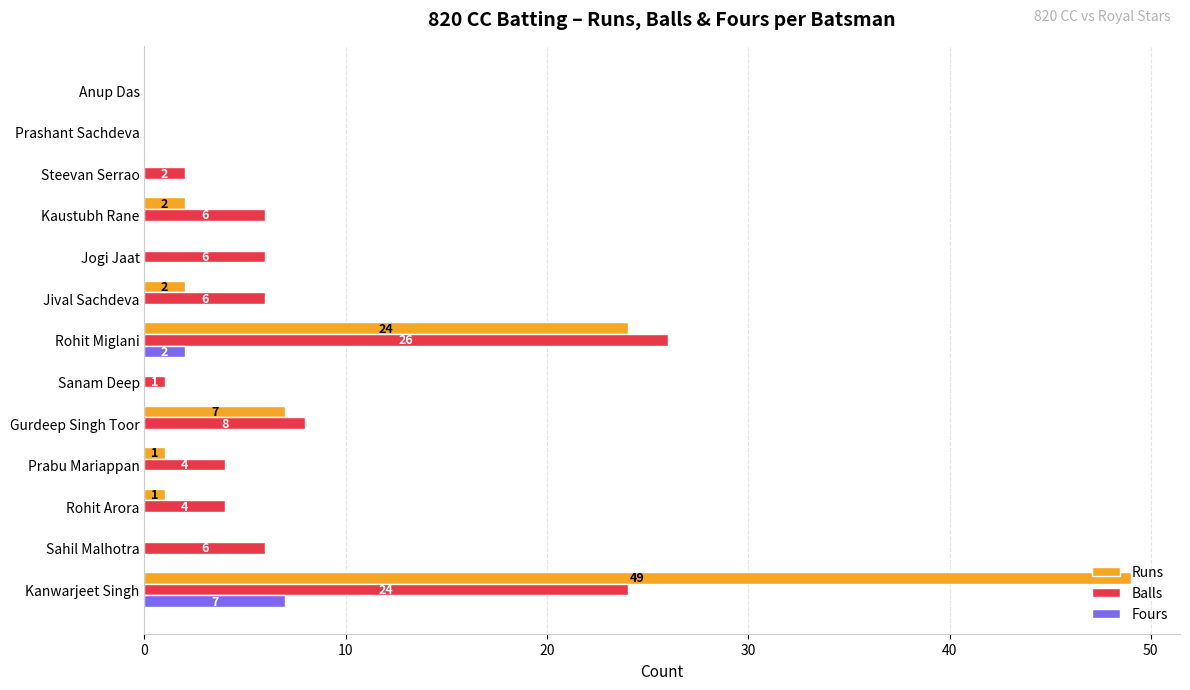

The Runs series shows 7 at Gurdeep Singh Toor. True or false?

True